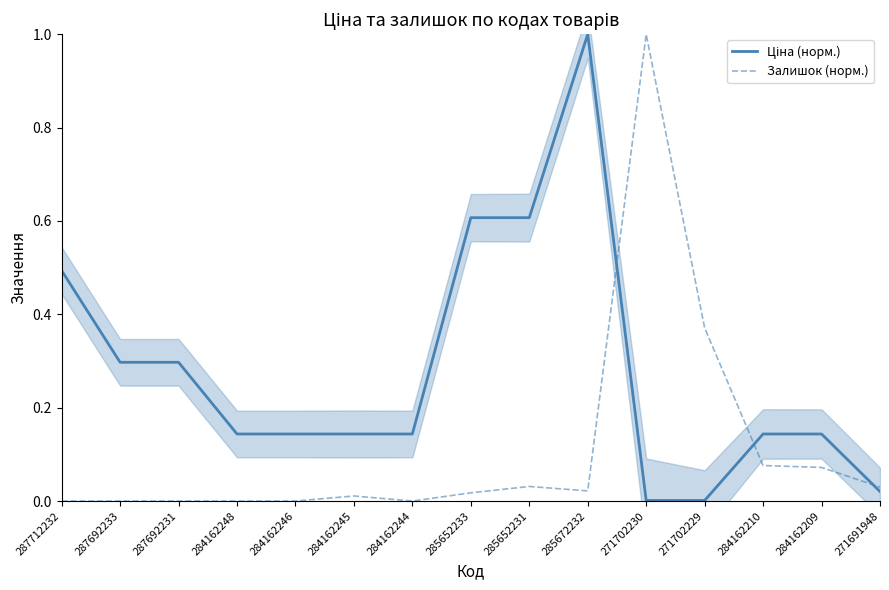

What is the average value of the Залишок (норм.) series?

0.1